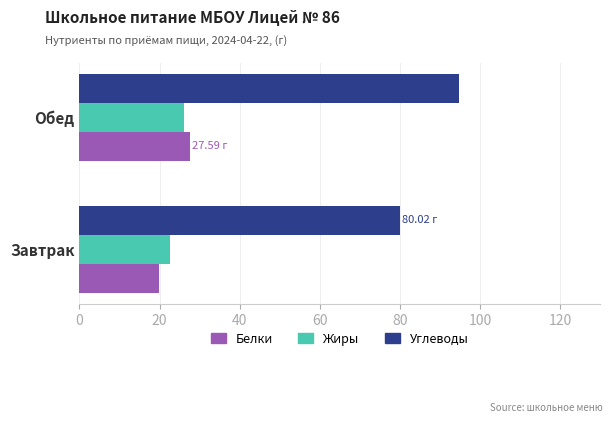

What is the total value across all series at Завтрак?

122.4